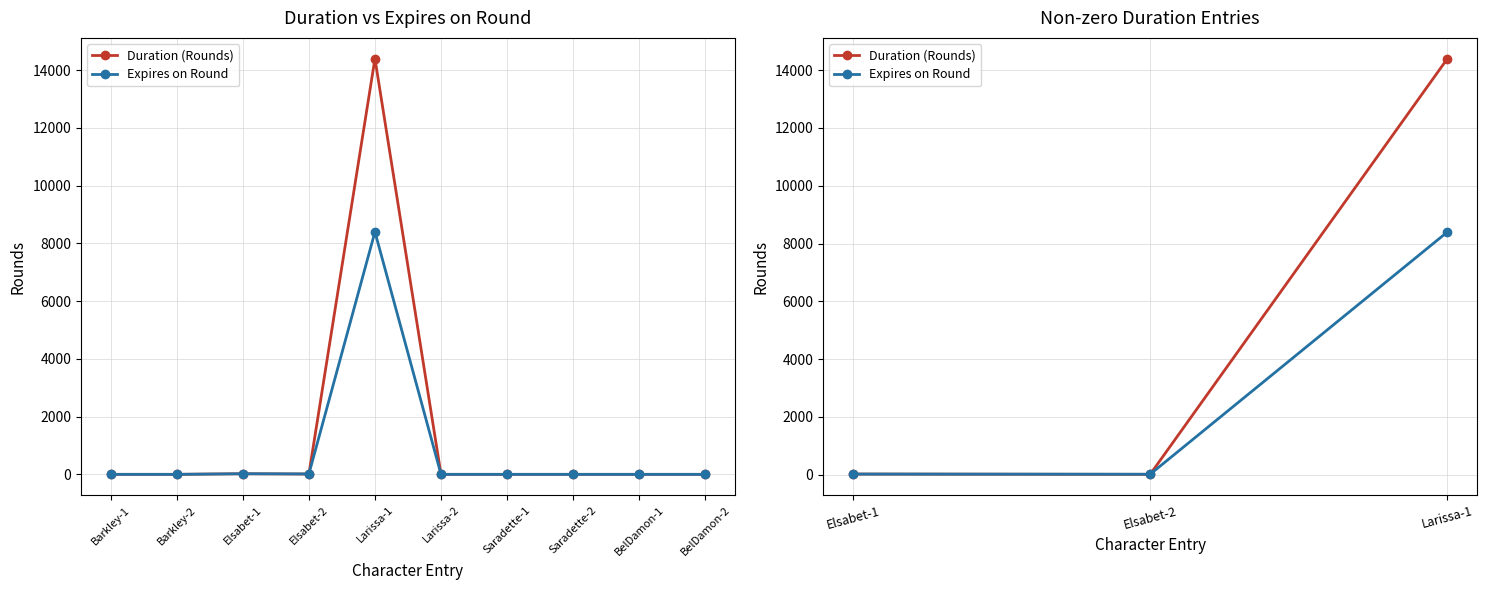

How many values in the Expires on Round series are below 20?

1